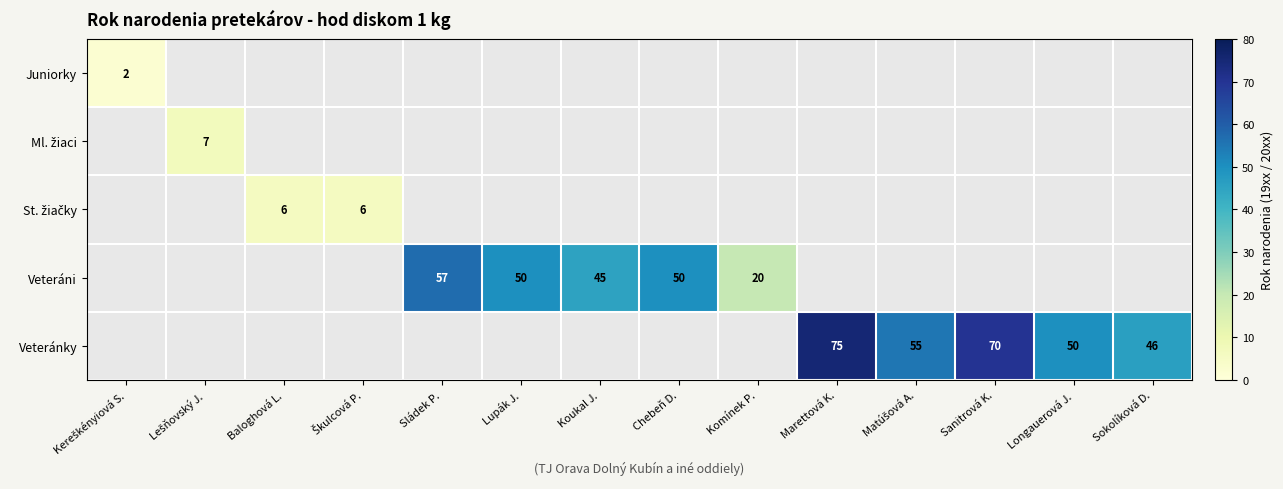

At how many categories does at least one series exceed 28?

9